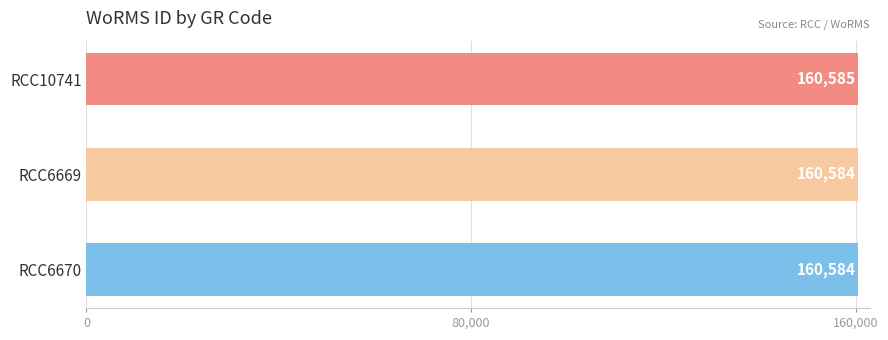

What is the value of the 2nd bar from the top?

160584